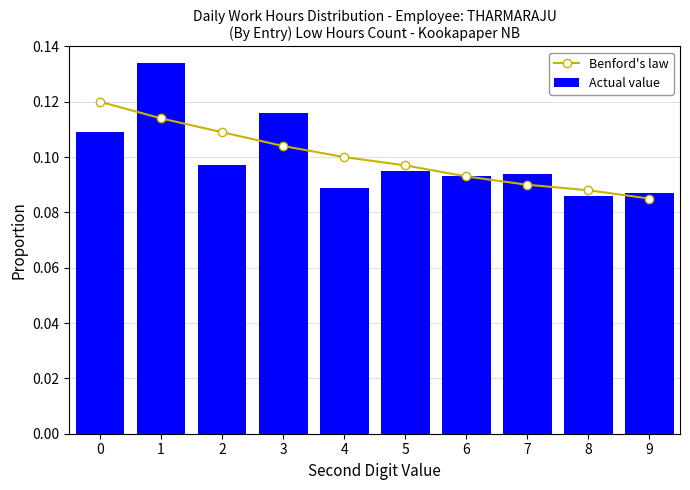

At which category does the chart reach its minimum across all series?

9